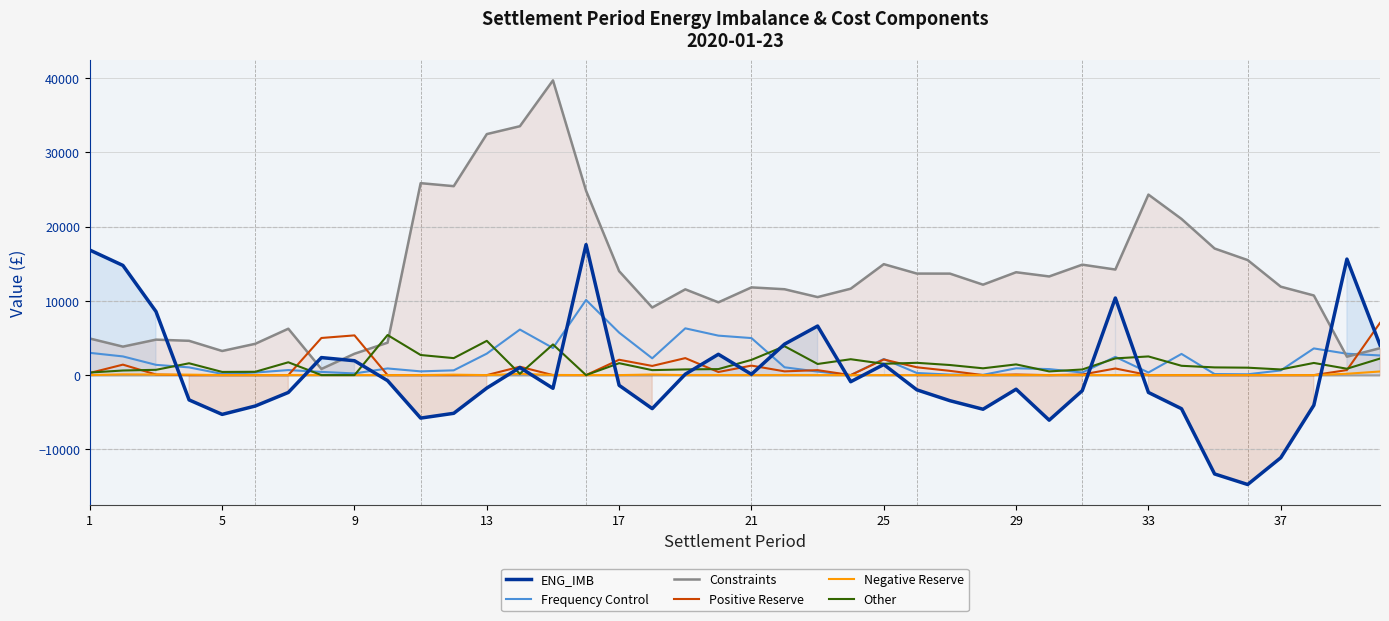

What is the difference between the maximum and minimum values in the ENG_IMB series?

32319.6